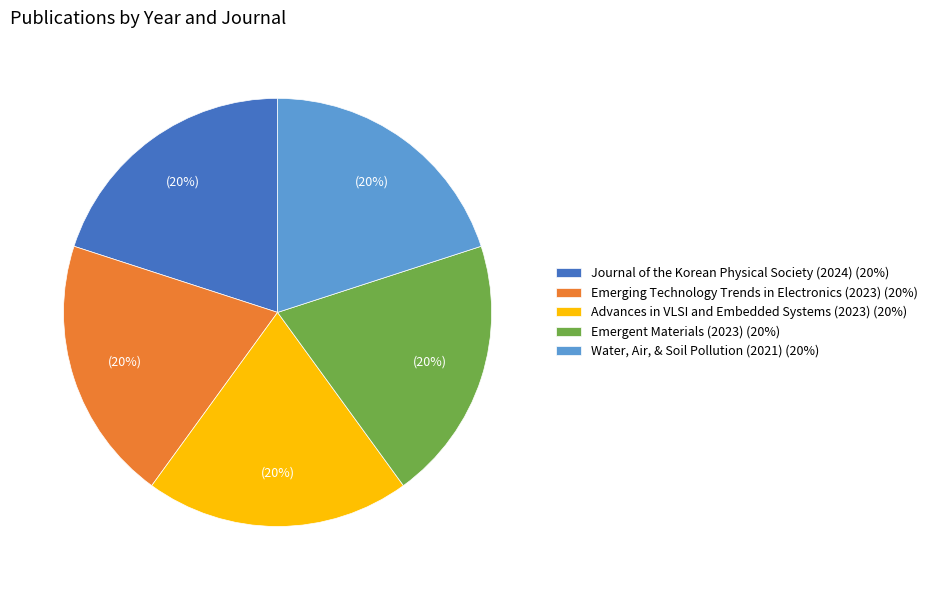

What is the ratio of the value at Advances in VLSI and Embedded Systems (2023) to the value at Journal of the Korean Physical Society (2024)?

1.0